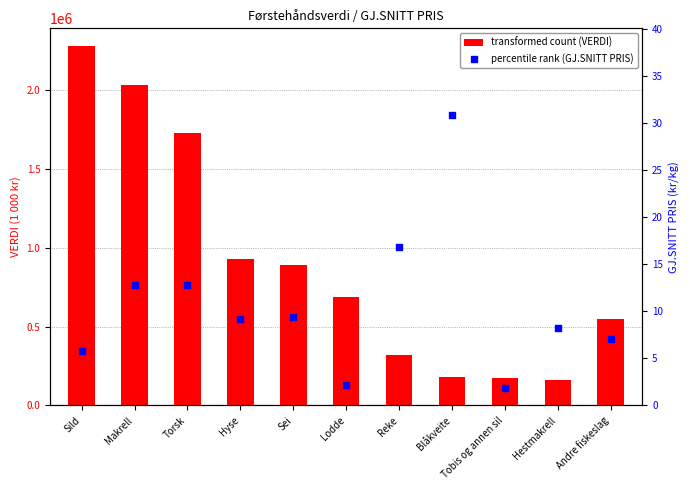

What is the total value across all series at Andre fiskeslag?

547775.0